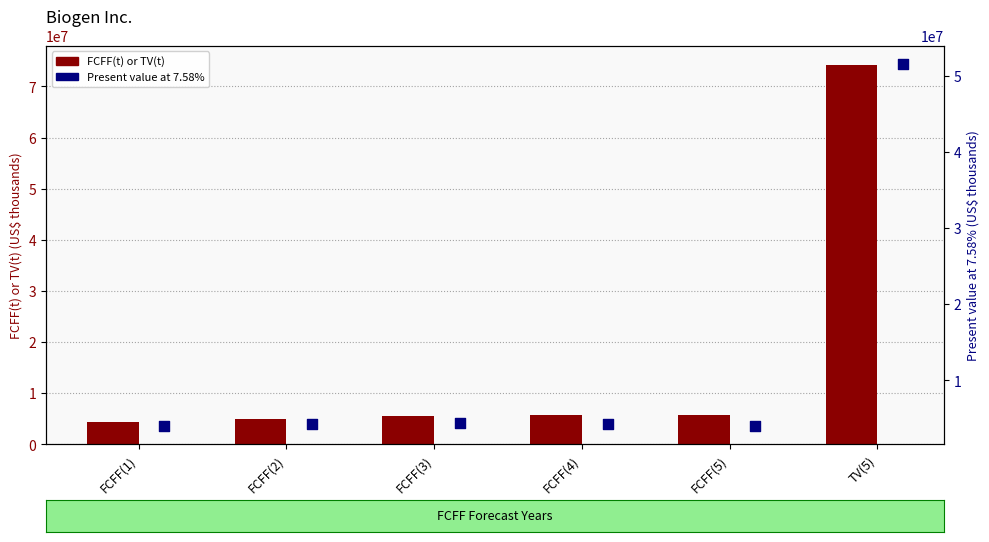

At how many categories does at least one series exceed 7366882?

1